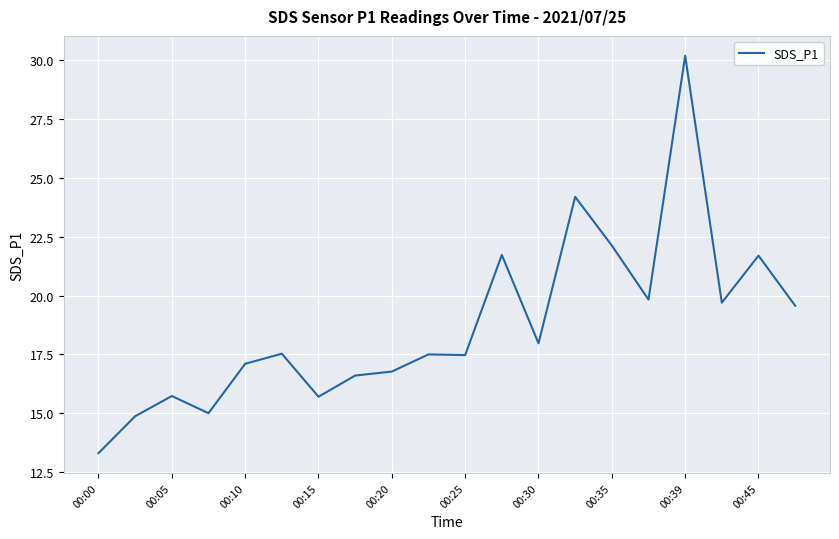

How many lines are shown in the chart?

1